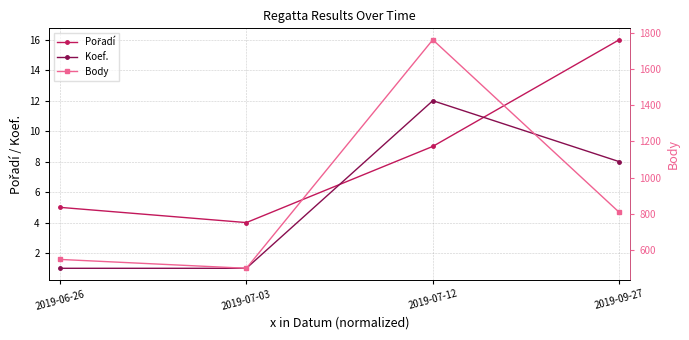

What is the value of the Koef. point at the 4th from the left?

8